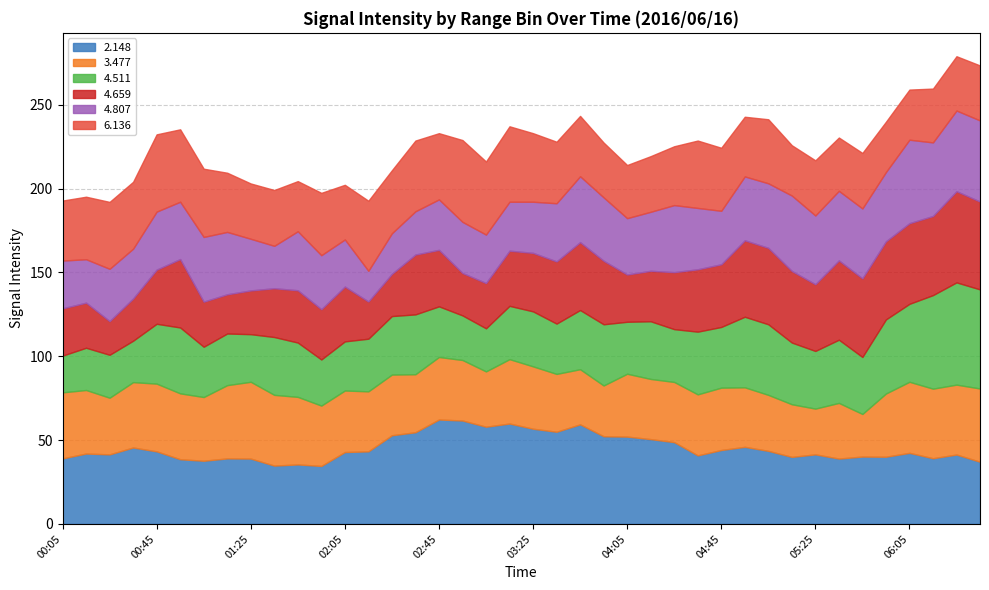

Which series ends up on top after the final intersection of 4.807 and 4.659?

4.659